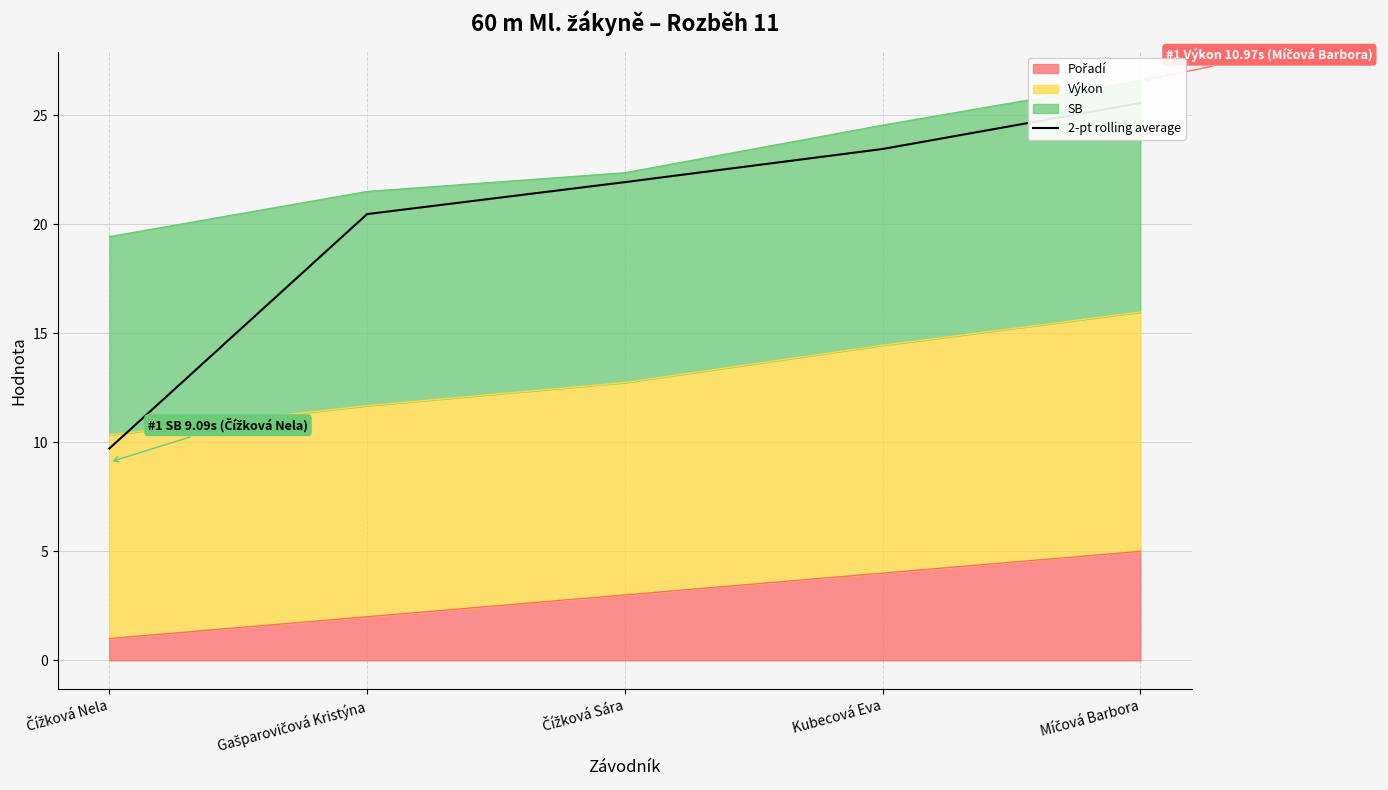

Between Kubecová Eva and Čížková Nela, which is larger?

Kubecová Eva